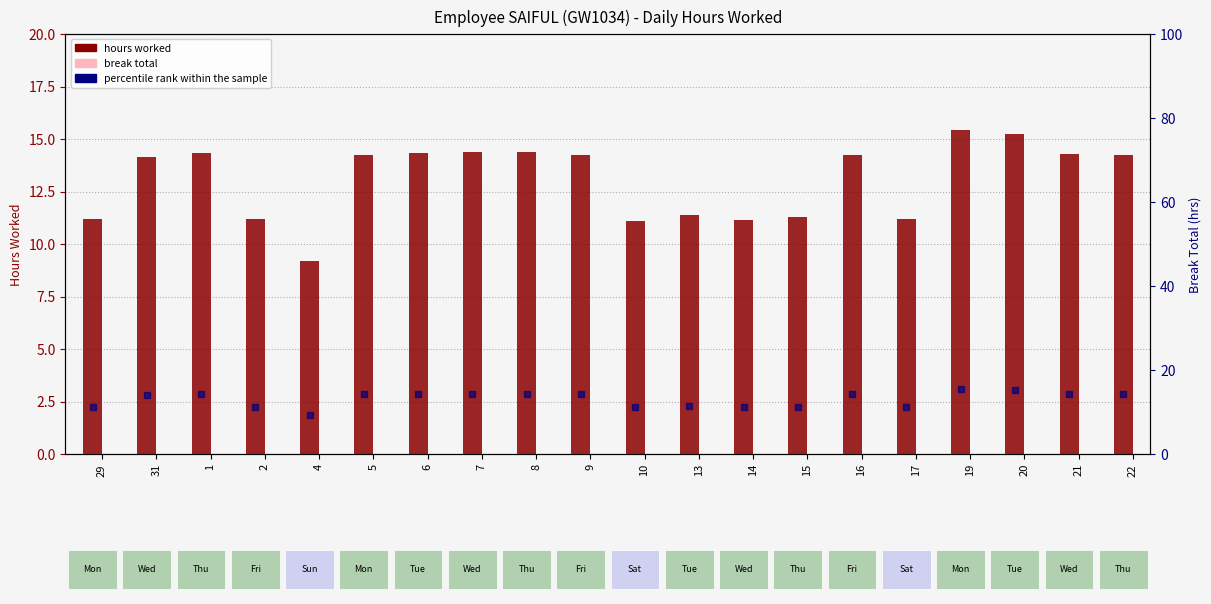

List the series in order of their peak value, highest first.

hours worked, percentile rank within the sample, break total